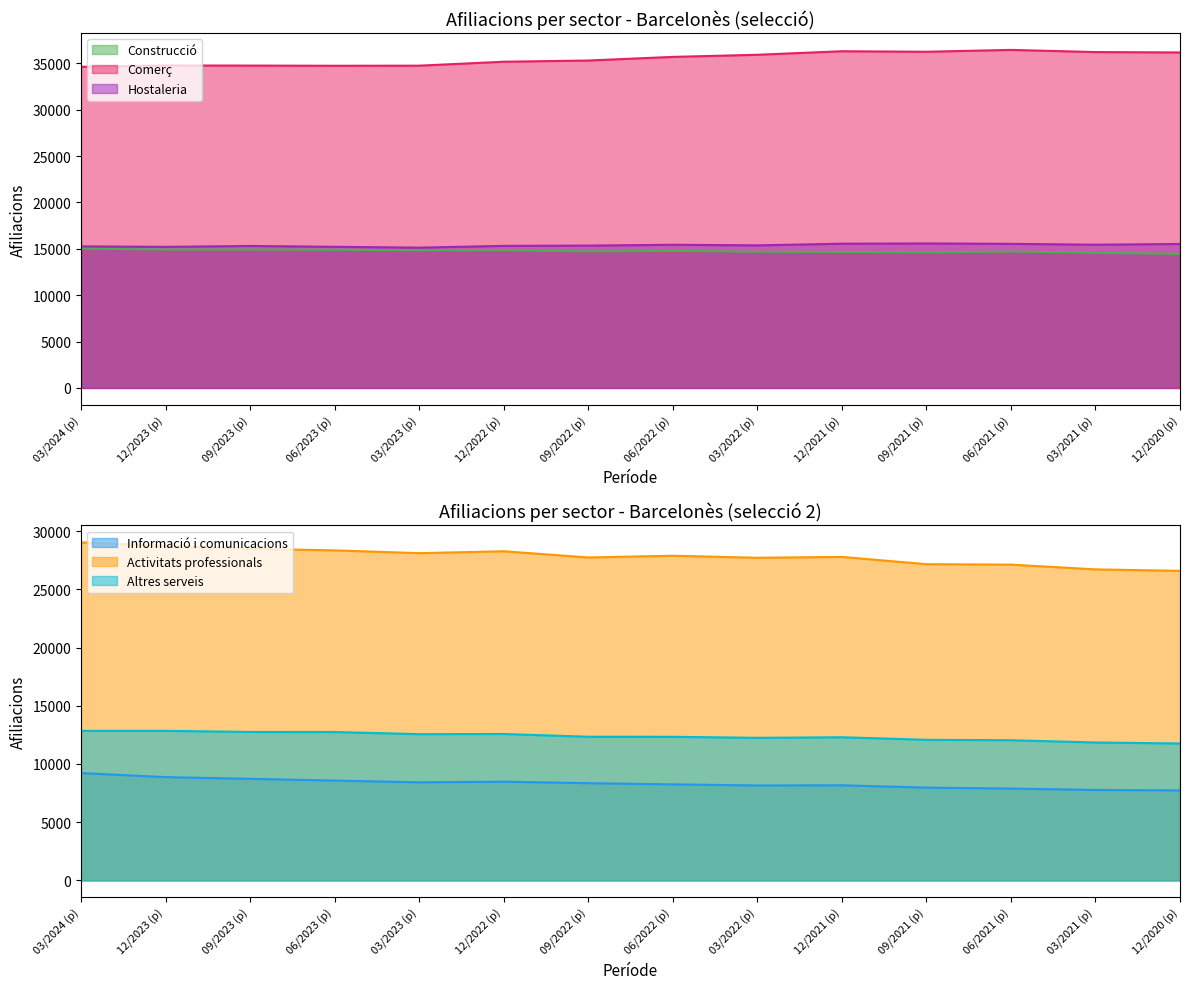

True or false: Construcció and Altres serveis intersect in this chart.

False